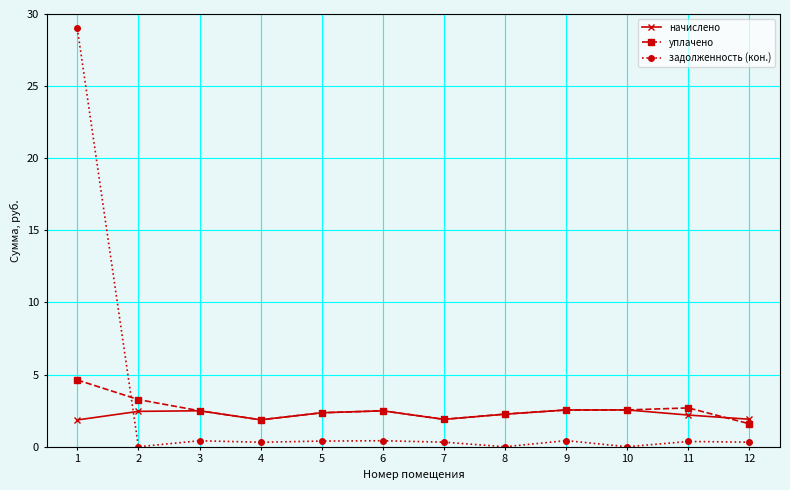

The начислено series shows 3.6 at 9. True or false?

False